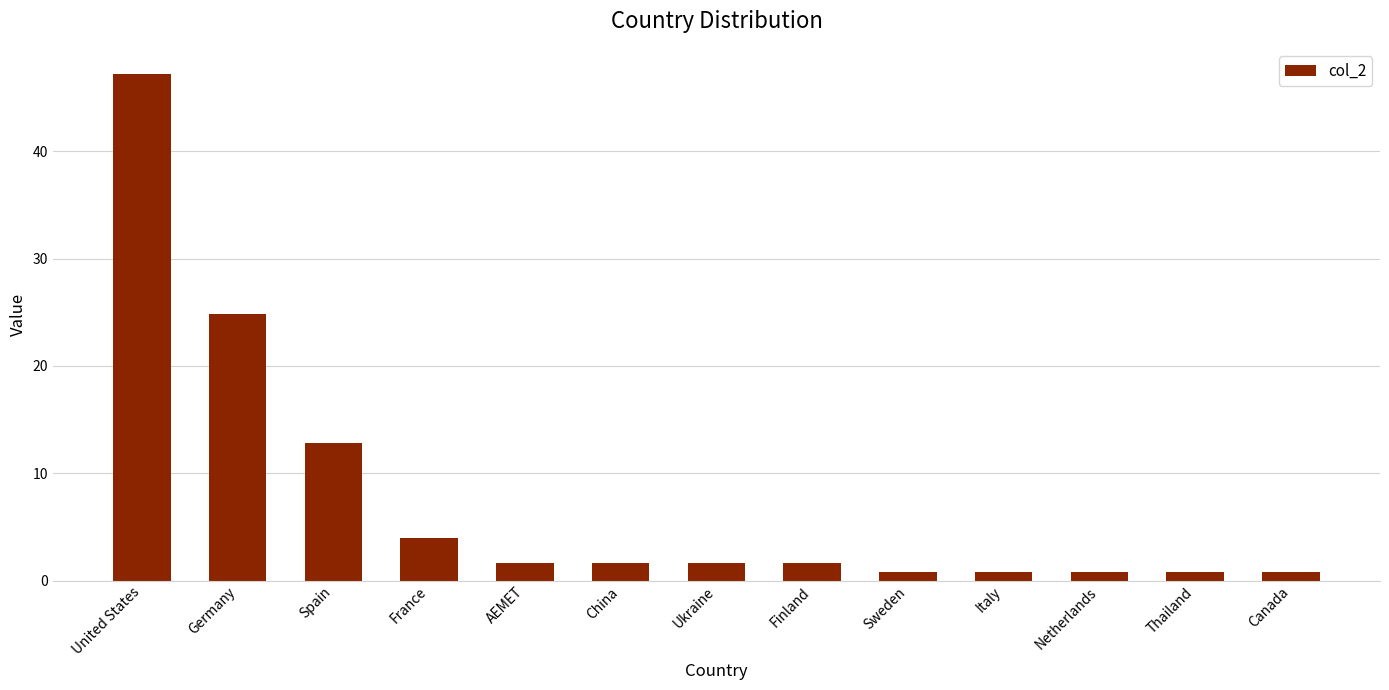

At which label does the data first exceed 1?

United States